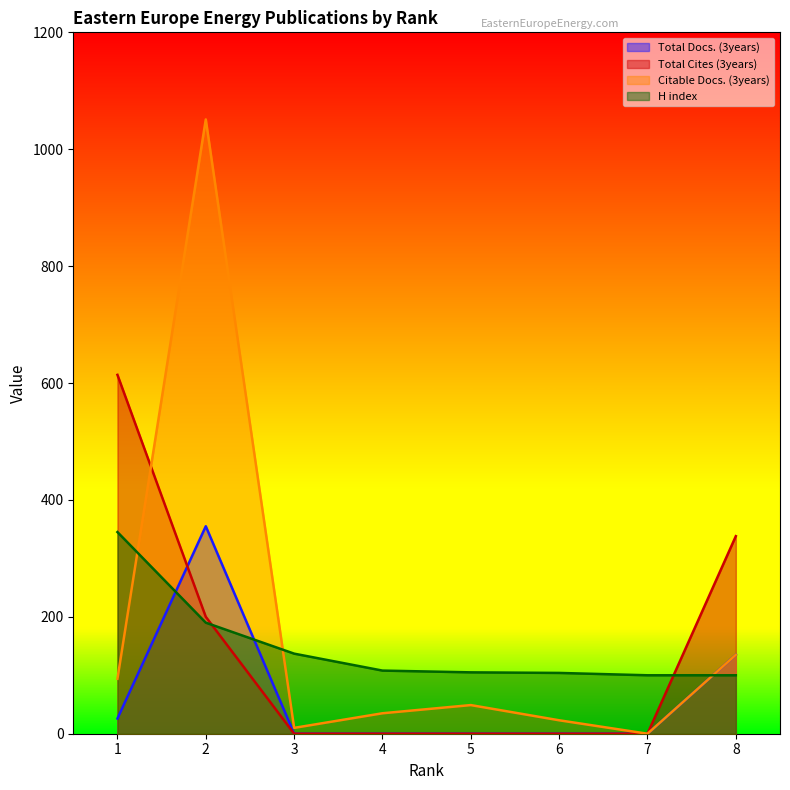

How many lines are shown in the chart?

4